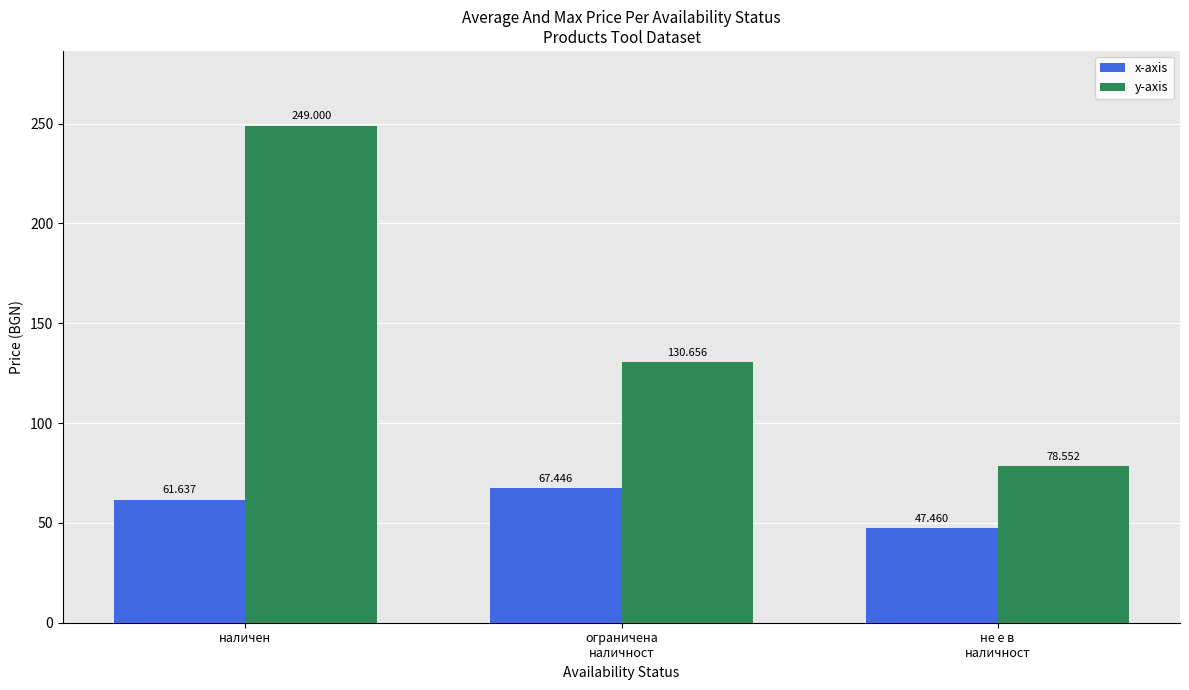

Reading left to right, what are all the values shown in this chart?

x-axis: 61.6	67.4	47.5
y-axis: 249.0	130.7	78.6